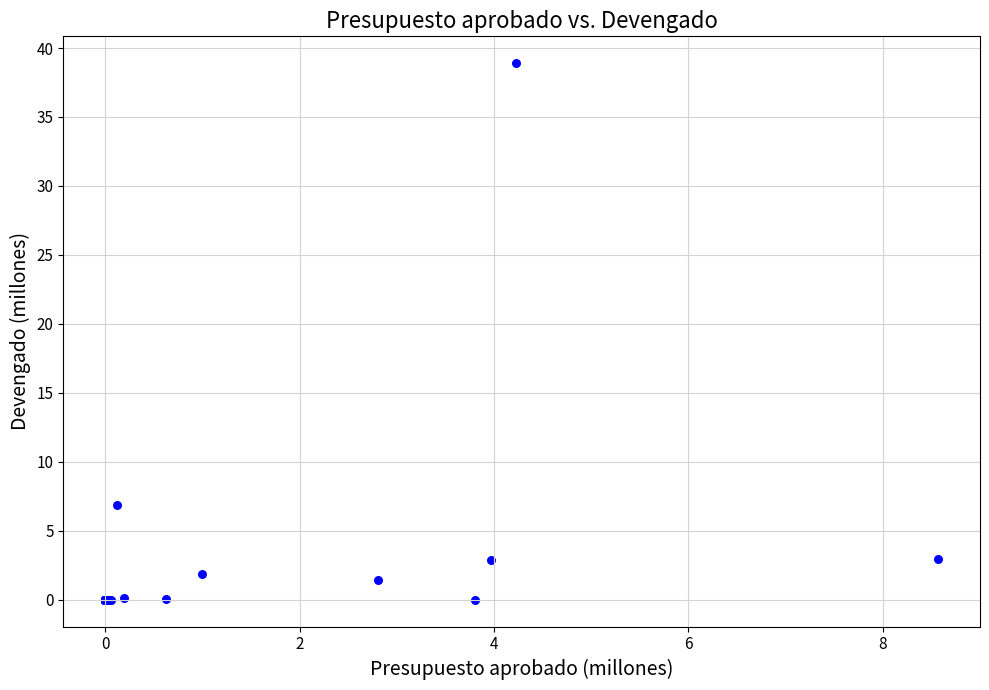

What Y value in the scatter plot is closest to 19?

6.9